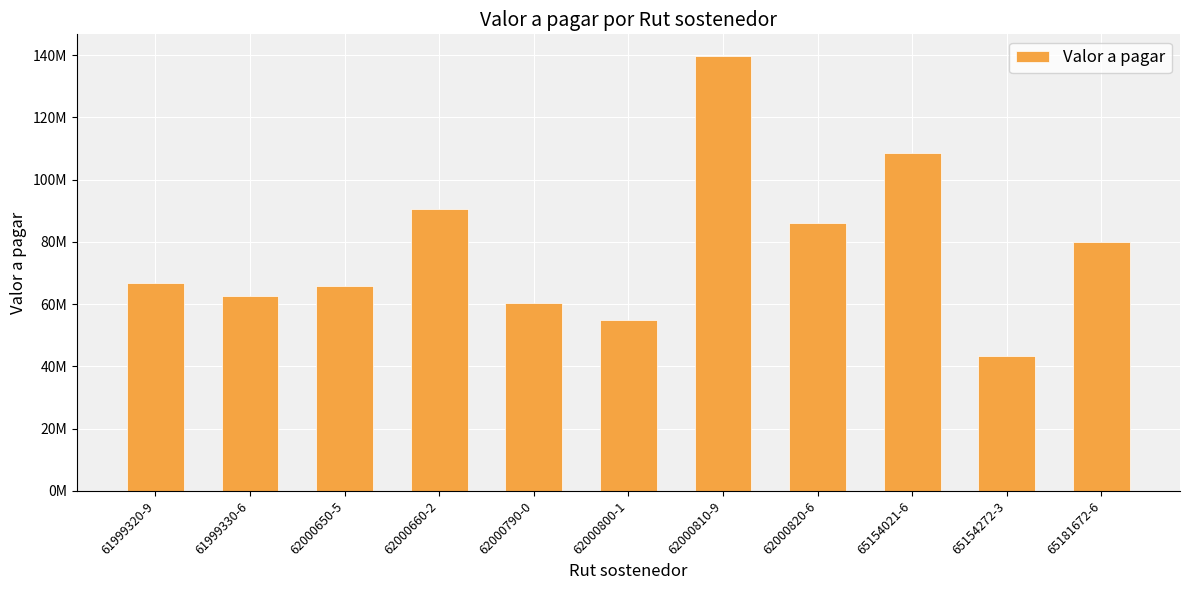

Does the chart contain any negative values?

No